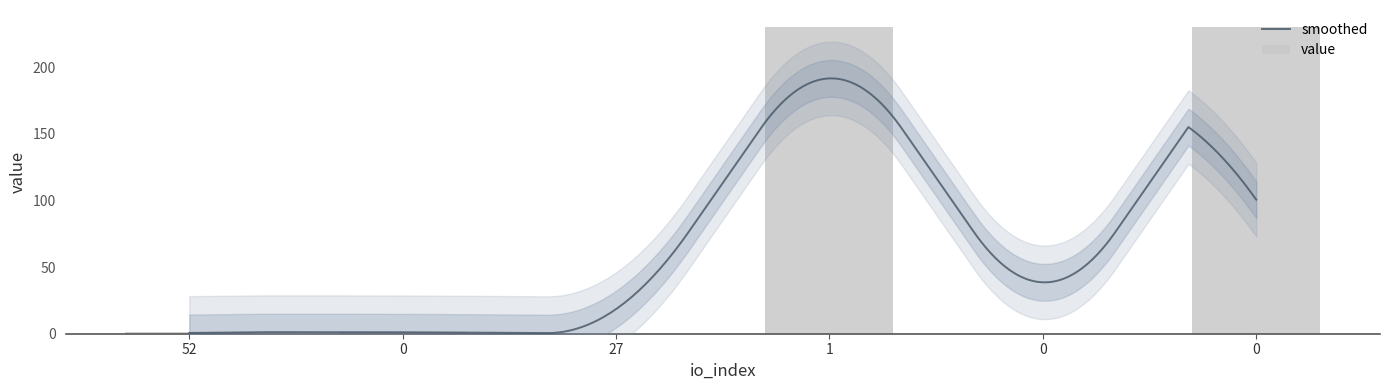

What is the greatest value displayed?

230.0